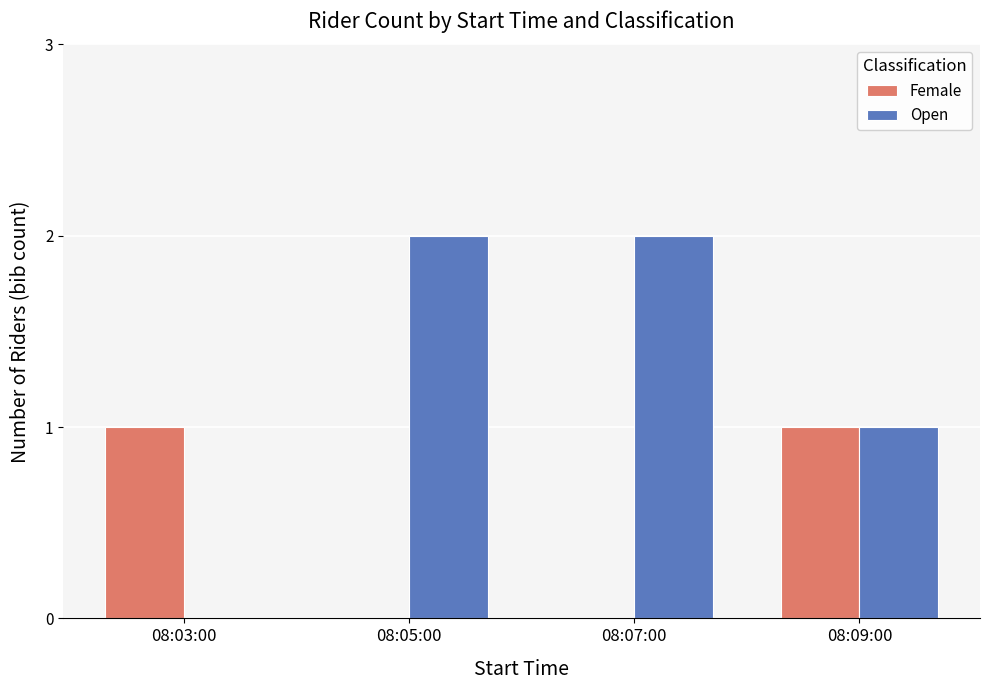

Which series changed the most between 08:03:00 and 08:09:00?

Open